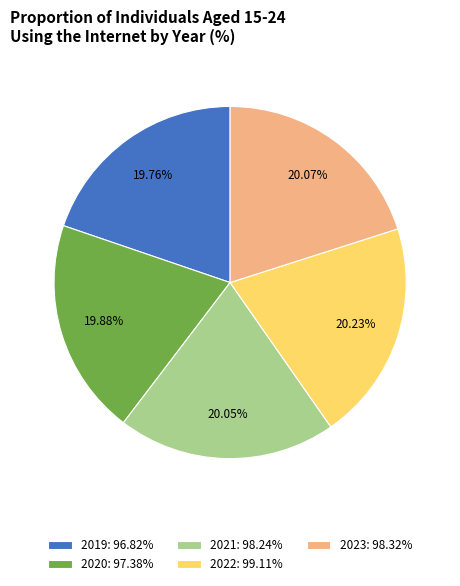

Combined, do 2022: 99.11% and 2021: 98.24% account for over 50%?

No